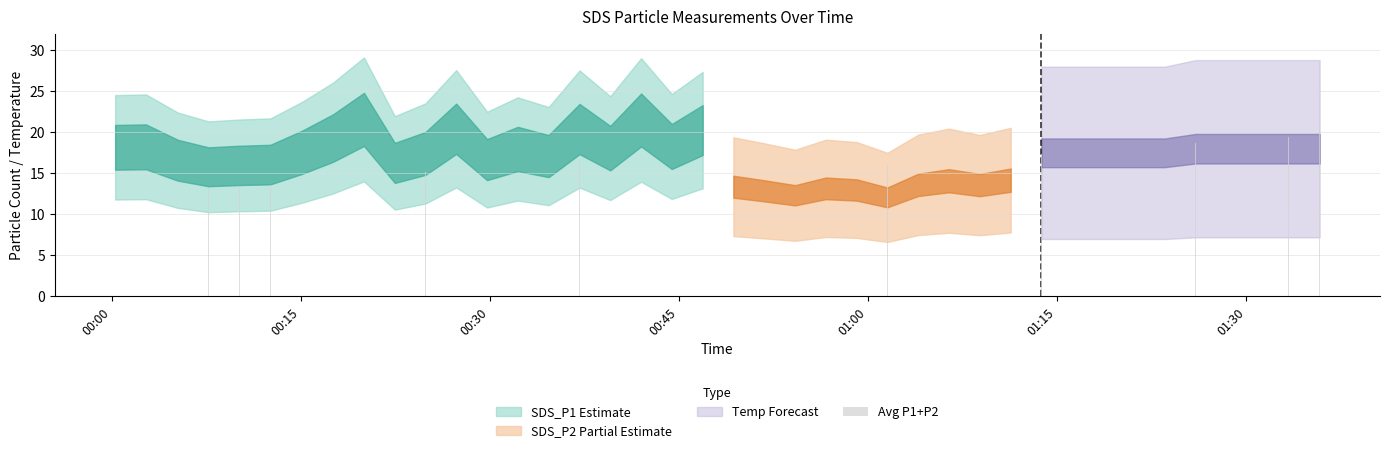

What is the difference between the maximum and minimum values?

7.3